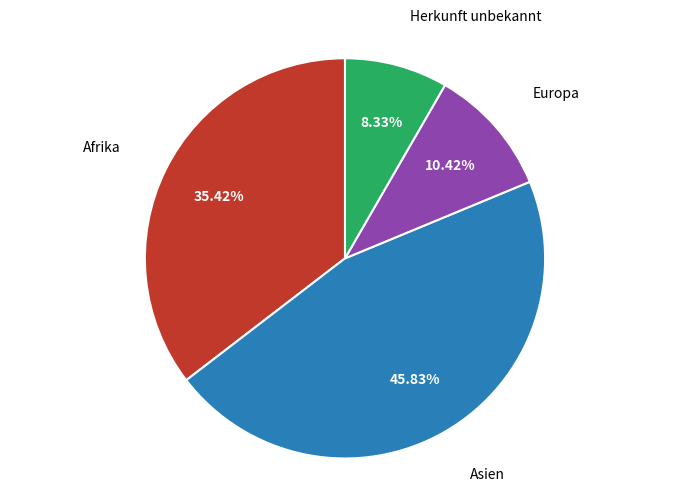

Is there a majority slice in this chart?

No